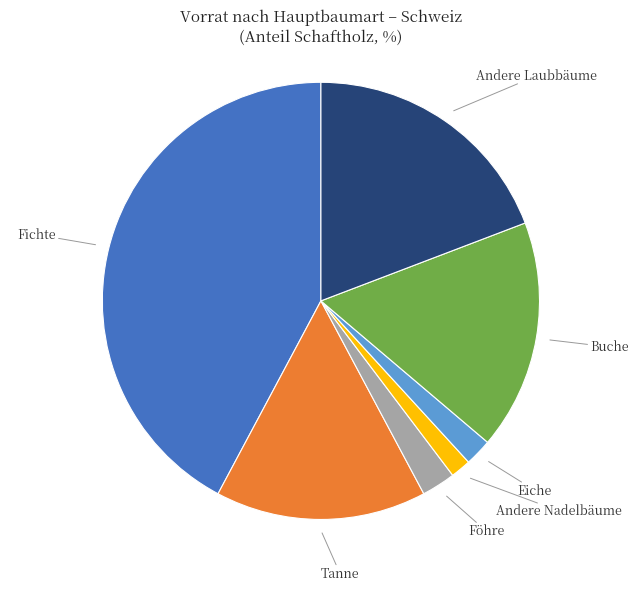

Is there any slice that represents more than half of the pie?

No